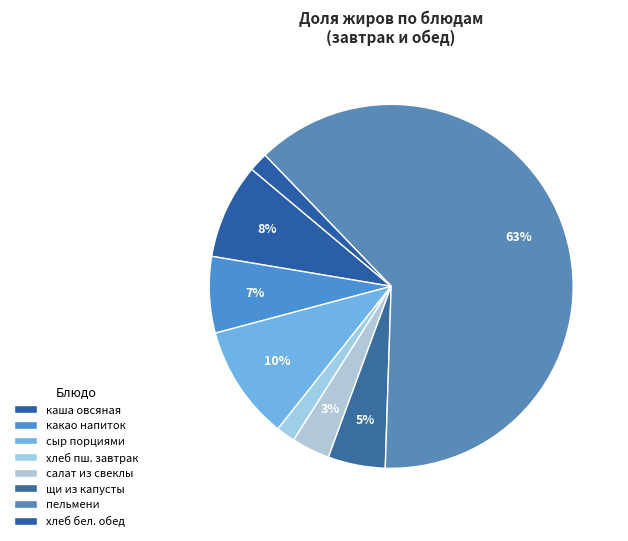

How many segments does this pie chart have?

8